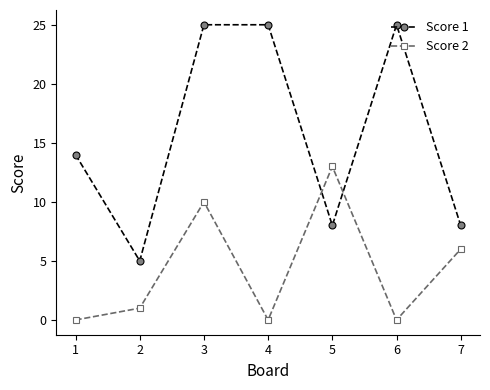

What is the average value of the Score 1 series?

16